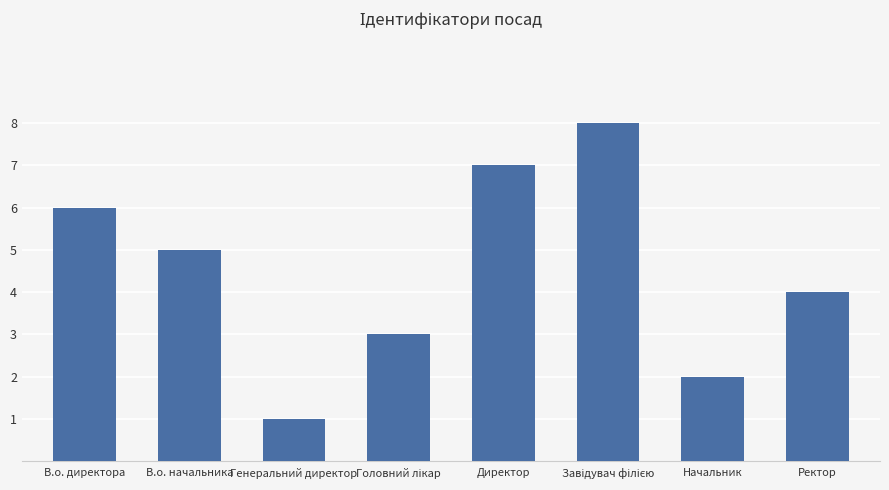

What is the sum of all values?

36